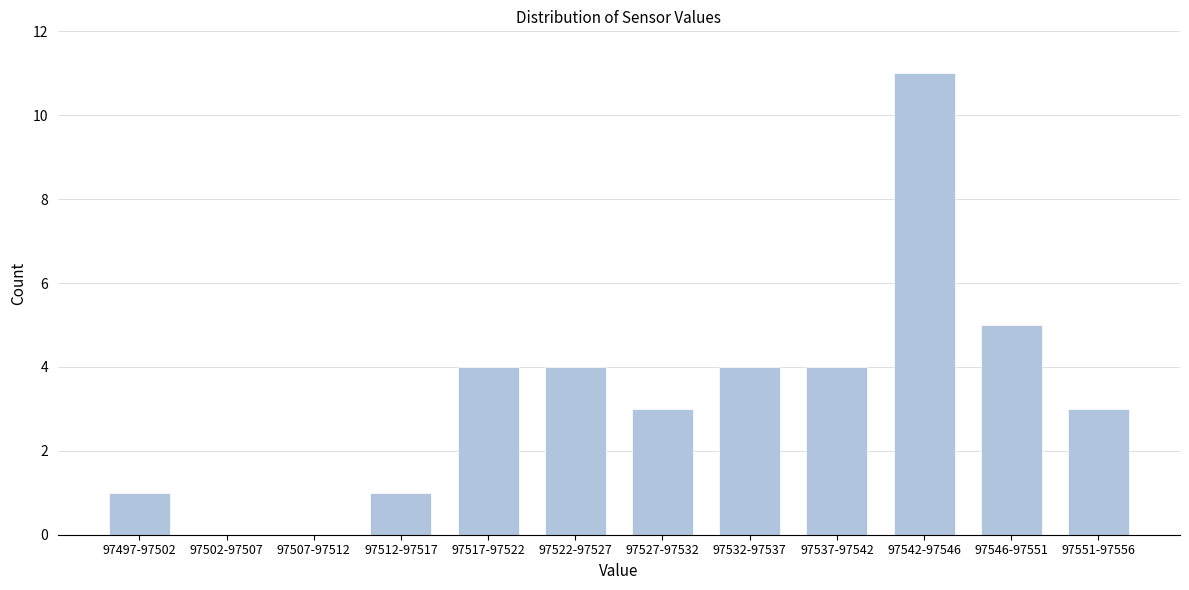

Reading left to right, transcribe all the data shown in this chart.

97497-97502=1	97502-97507=0	97507-97512=0	97512-97517=1	97517-97522=4	97522-97527=4	97527-97532=3	97532-97537=4	97537-97542=4	97542-97546=11	97546-97551=5	97551-97556=3